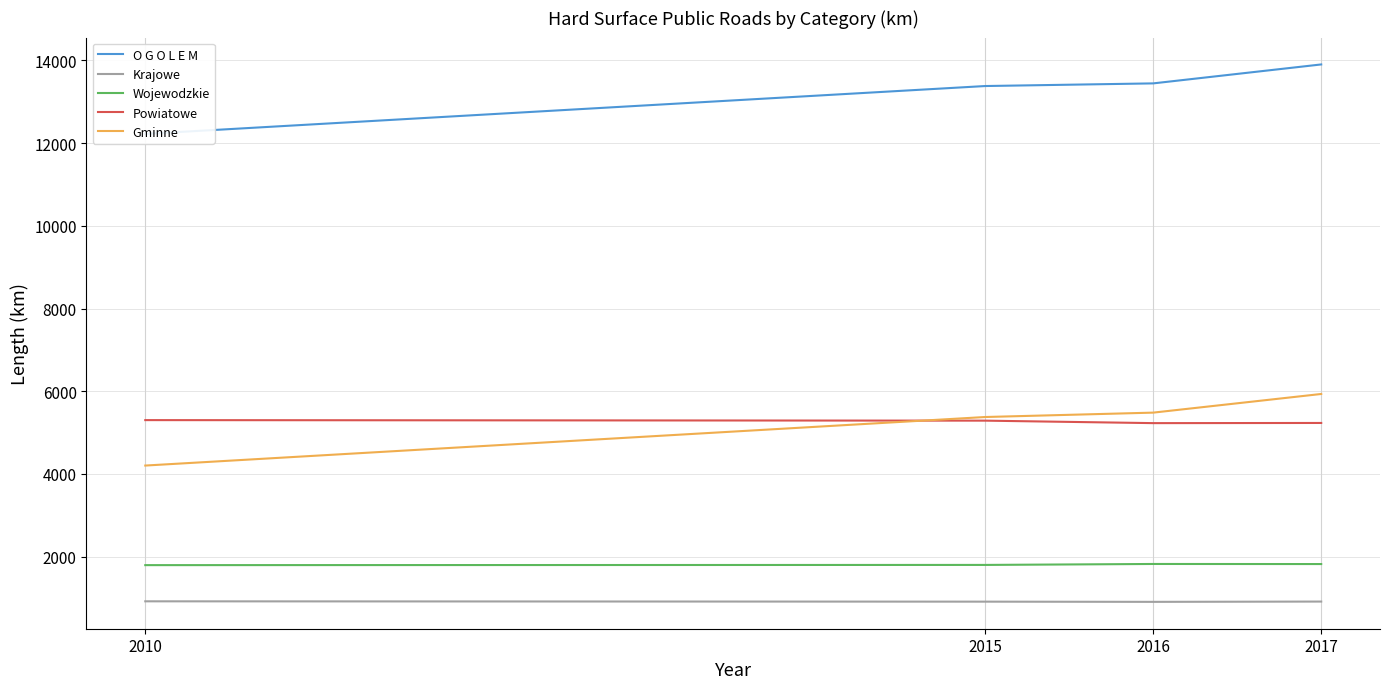

What are all the series names shown in the legend?

O G O L E M, Krajowe, Wojewodzkie, Powiatowe, Gminne